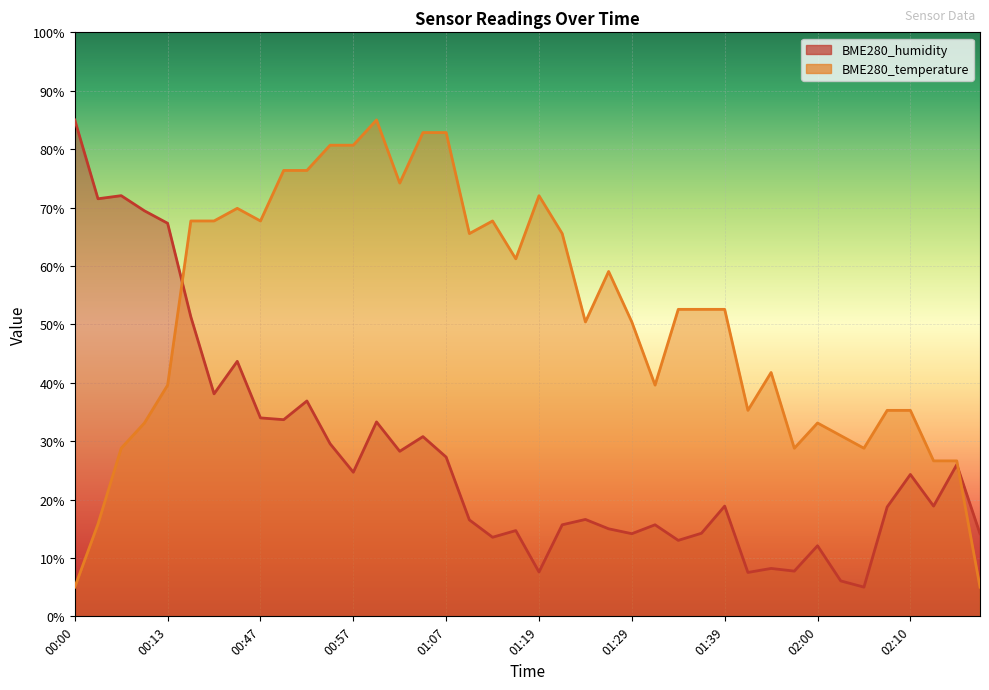

Which series has the largest range (max minus min)?

BME280_humidity